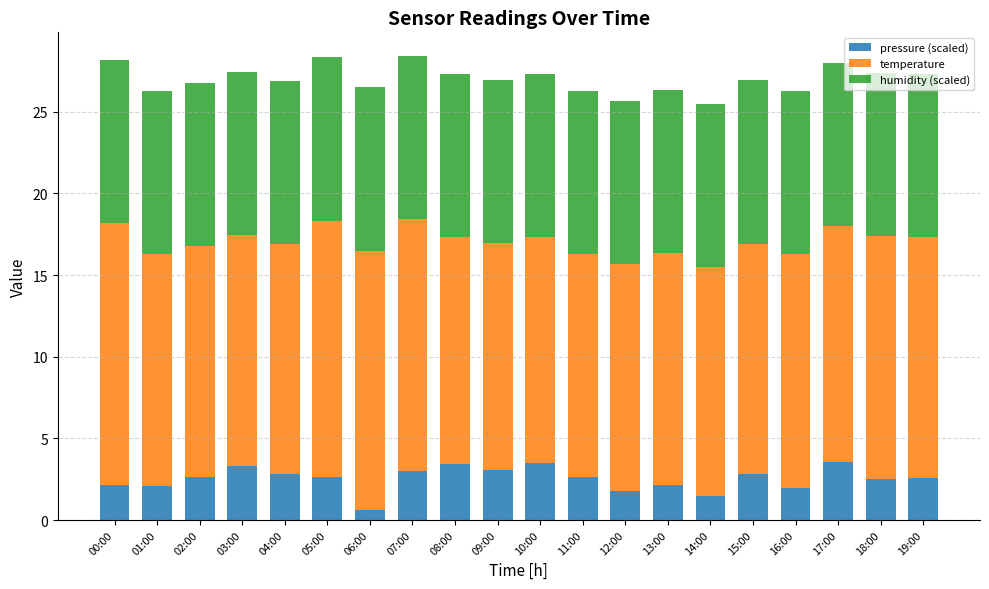

At which label does pressure (scaled) reach its minimum?

06:00